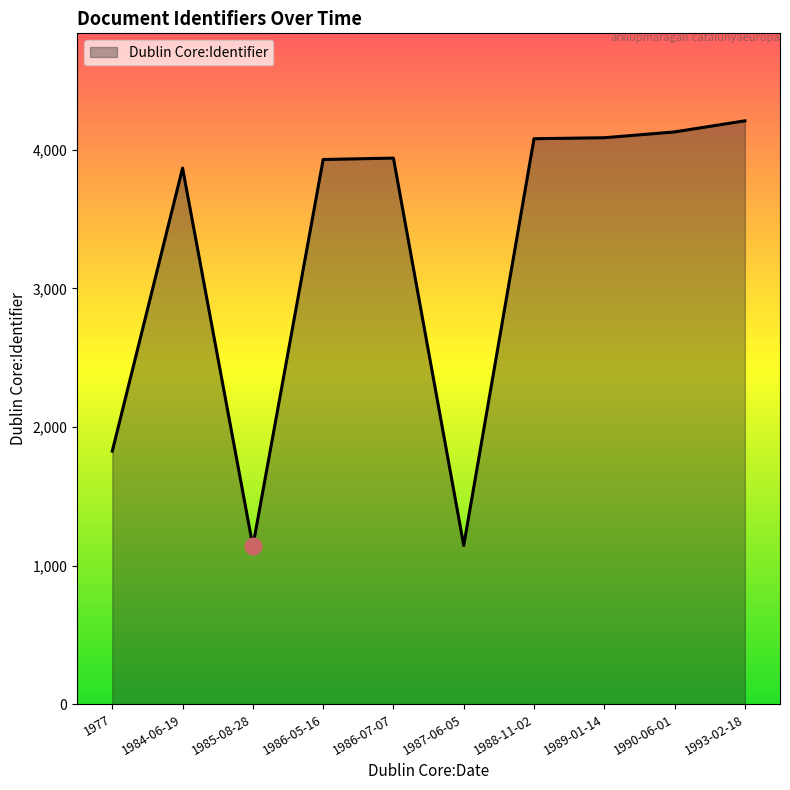

The value at 1986-07-07 is 3940. True or false?

True